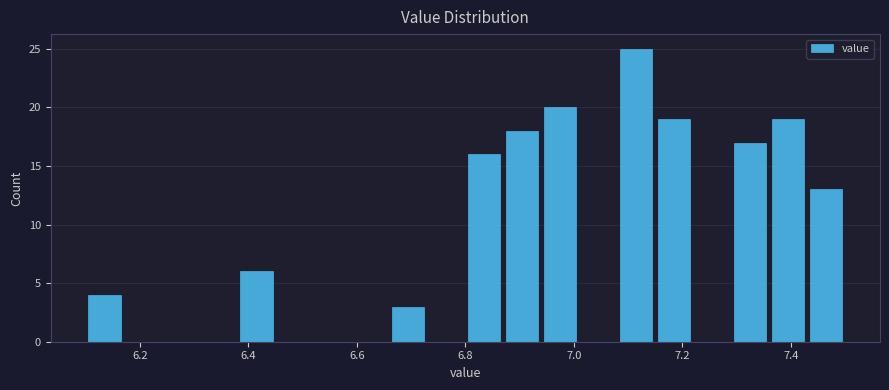

Read against the x-axis, roughly where is the centre of the tallest bar?

7.12